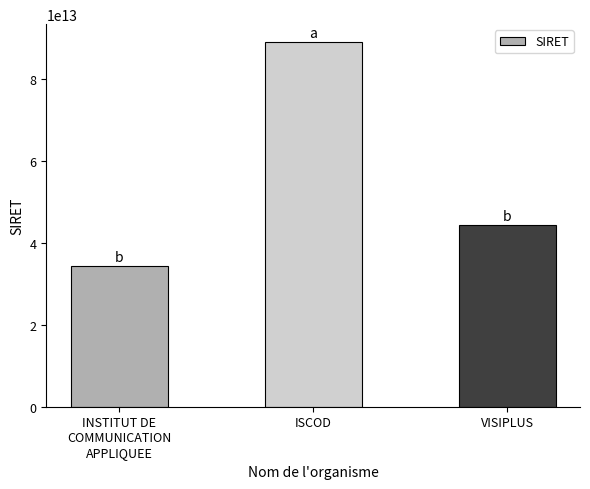

The chart shows a value of 44321186700025 at VISIPLUS. True or false?

True